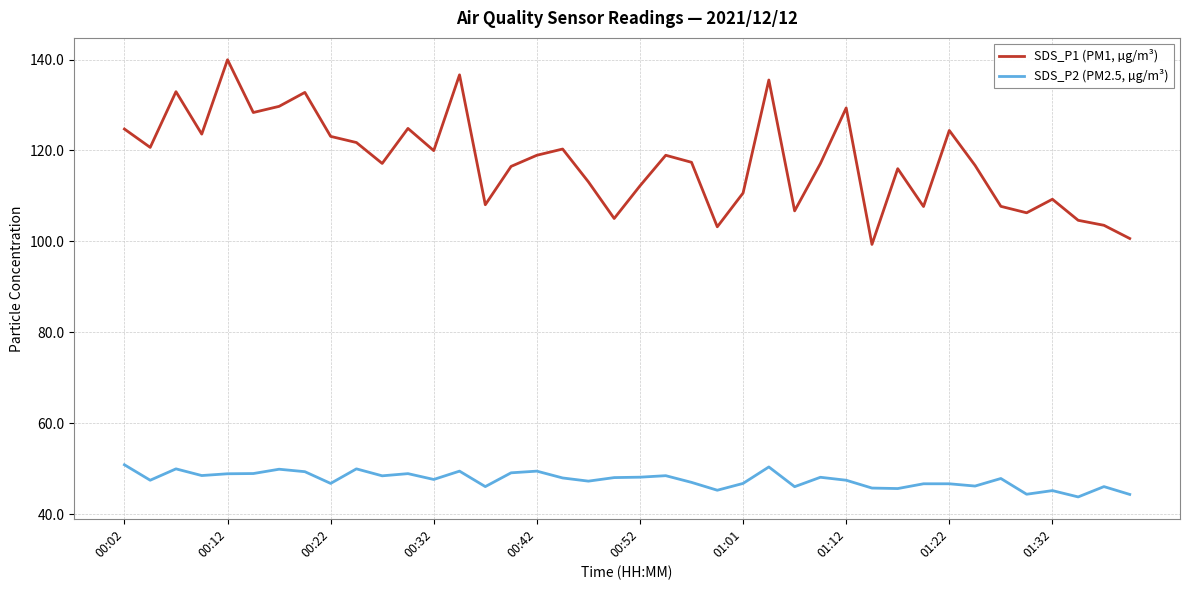

Is this an area chart (filled region under the line)?

No